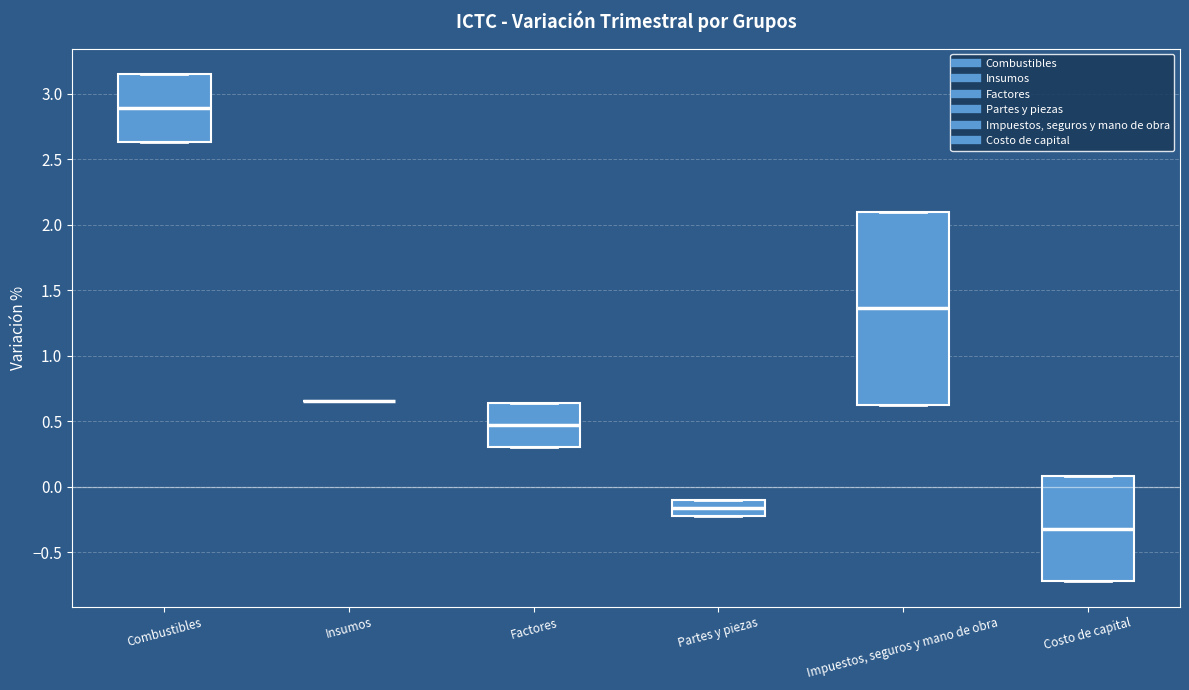

Reading left to right, read every box against the y-axis: the position of its median line, the range the box covers, and the ends of its whiskers. The values are not printed on the chart, so give them approximately, as read against the axis.

Combustibles: median 2.90, box 2.65 to 3.15, whiskers 2.65 to 3.15
Insumos: box collapsed to a line at 0.65, whiskers 0.65 to 0.65
Factores: median 0.45, box 0.30 to 0.65, whiskers 0.30 to 0.65
Partes y piezas: median -0.15, box -0.20 to -0.10, whiskers -0.20 to -0.10
Impuestos, seguros y mano de obra: median 1.35, box 0.65 to 2.10, whiskers 0.65 to 2.10
Costo de capital: median -0.30, box -0.70 to 0.10, whiskers -0.70 to 0.10